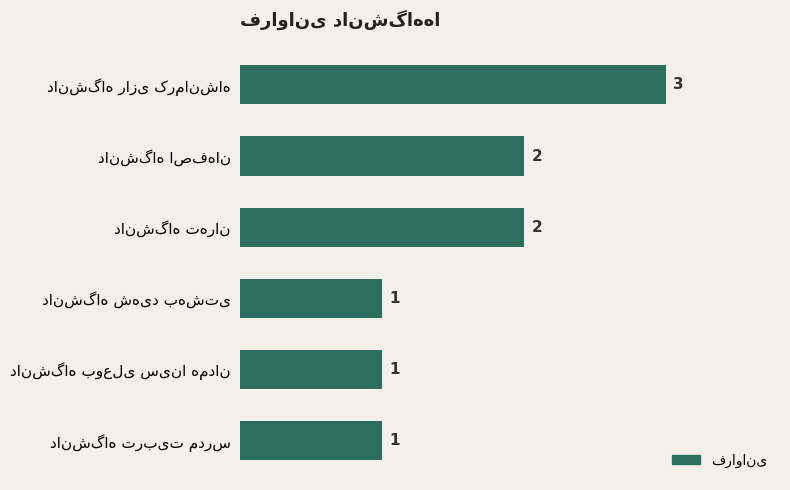

Reading top to bottom, transcribe all the data shown in this chart.

3	2	2	1	1	1